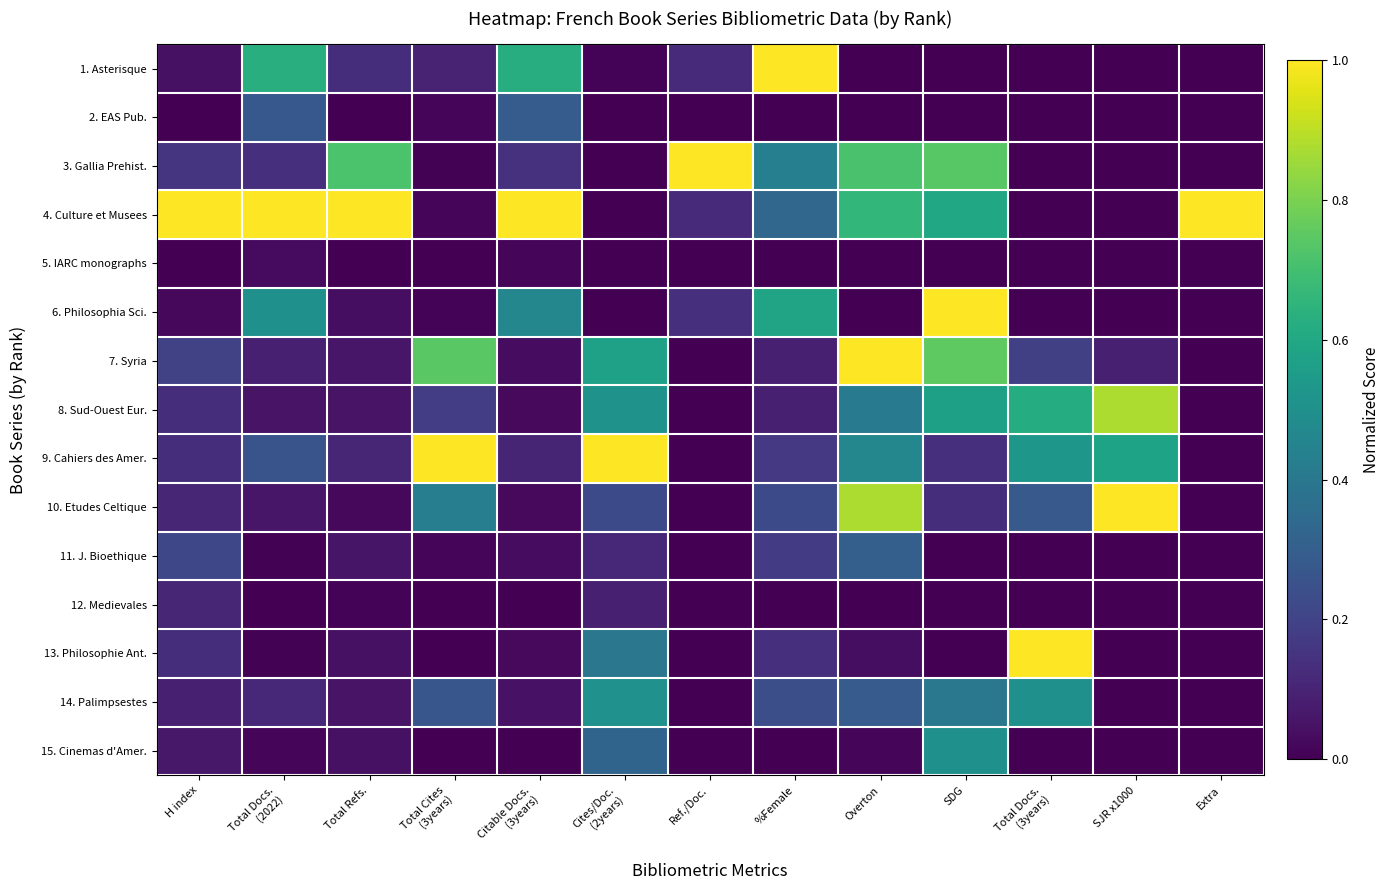

Reading left to right, extract all data points from this chart.

1. Asterisque: H index=0.0	Total Docs.
(2022)=0.6	Total Refs.=0.1	Total Cites
(3years)=0.1	Citable Docs.
(3years)=0.6	Cites/Doc.
(2years)=0.0	Ref./Doc.=0.1	%Female=1.0	Overton=0.0	SDG=0.0	Total Docs.
(3years)=0.0	SJR x1000=0.0	Extra=0.0
2. EAS Pub.: H index=0.0	Total Docs.
(2022)=0.3	Total Refs.=0.0	Total Cites
(3years)=0.0	Citable Docs.
(3years)=0.3	Cites/Doc.
(2years)=0.0	Ref./Doc.=0.0	%Female=0.0	Overton=0.0	SDG=0.0	Total Docs.
(3years)=0.0	SJR x1000=0.0	Extra=0.0
3. Gallia Prehist.: H index=0.2	Total Docs.
(2022)=0.1	Total Refs.=0.7	Total Cites
(3years)=0.0	Citable Docs.
(3years)=0.1	Cites/Doc.
(2years)=0.0	Ref./Doc.=1.0	%Female=0.4	Overton=0.7	SDG=0.7	Total Docs.
(3years)=0.0	SJR x1000=0.0	Extra=0.0
4. Culture et Musees: H index=1.0	Total Docs.
(2022)=1.0	Total Refs.=1.0	Total Cites
(3years)=0.0	Citable Docs.
(3years)=1.0	Cites/Doc.
(2years)=0.0	Ref./Doc.=0.1	%Female=0.3	Overton=0.7	SDG=0.6	Total Docs.
(3years)=0.0	SJR x1000=0.0	Extra=1.0
5. IARC monographs: H index=0.0	Total Docs.
(2022)=0.0	Total Refs.=0.0	Total Cites
(3years)=0.0	Citable Docs.
(3years)=0.0	Cites/Doc.
(2years)=0.0	Ref./Doc.=0.0	%Female=0.0	Overton=0.0	SDG=0.0	Total Docs.
(3years)=0.0	SJR x1000=0.0	Extra=0.0
6. Philosophia Sci.: H index=0.0	Total Docs.
(2022)=0.5	Total Refs.=0.0	Total Cites
(3years)=0.0	Citable Docs.
(3years)=0.5	Cites/Doc.
(2years)=0.0	Ref./Doc.=0.1	%Female=0.6	Overton=0.0	SDG=1.0	Total Docs.
(3years)=0.0	SJR x1000=0.0	Extra=0.0
7. Syria: H index=0.2	Total Docs.
(2022)=0.1	Total Refs.=0.1	Total Cites
(3years)=0.7	Citable Docs.
(3years)=0.0	Cites/Doc.
(2years)=0.6	Ref./Doc.=0.0	%Female=0.1	Overton=1.0	SDG=0.8	Total Docs.
(3years)=0.2	SJR x1000=0.1	Extra=0.0
8. Sud-Ouest Eur.: H index=0.1	Total Docs.
(2022)=0.1	Total Refs.=0.1	Total Cites
(3years)=0.2	Citable Docs.
(3years)=0.0	Cites/Doc.
(2years)=0.5	Ref./Doc.=0.0	%Female=0.1	Overton=0.4	SDG=0.6	Total Docs.
(3years)=0.6	SJR x1000=0.9	Extra=0.0
9. Cahiers des Amer.: H index=0.1	Total Docs.
(2022)=0.3	Total Refs.=0.1	Total Cites
(3years)=1.0	Citable Docs.
(3years)=0.1	Cites/Doc.
(2years)=1.0	Ref./Doc.=0.0	%Female=0.2	Overton=0.5	SDG=0.1	Total Docs.
(3years)=0.5	SJR x1000=0.6	Extra=0.0
10. Etudes Celtique: H index=0.1	Total Docs.
(2022)=0.1	Total Refs.=0.0	Total Cites
(3years)=0.4	Citable Docs.
(3years)=0.0	Cites/Doc.
(2years)=0.2	Ref./Doc.=0.0	%Female=0.2	Overton=0.9	SDG=0.1	Total Docs.
(3years)=0.3	SJR x1000=1.0	Extra=0.0
11. J. Bioethique: H index=0.2	Total Docs.
(2022)=0.0	Total Refs.=0.1	Total Cites
(3years)=0.0	Citable Docs.
(3years)=0.0	Cites/Doc.
(2years)=0.1	Ref./Doc.=0.0	%Female=0.2	Overton=0.3	SDG=0.0	Total Docs.
(3years)=0.0	SJR x1000=0.0	Extra=0.0
12. Medievales: H index=0.1	Total Docs.
(2022)=0.0	Total Refs.=0.0	Total Cites
(3years)=0.0	Citable Docs.
(3years)=0.0	Cites/Doc.
(2years)=0.1	Ref./Doc.=0.0	%Female=0.0	Overton=0.0	SDG=0.0	Total Docs.
(3years)=0.0	SJR x1000=0.0	Extra=0.0
13. Philosophie Ant.: H index=0.1	Total Docs.
(2022)=0.0	Total Refs.=0.0	Total Cites
(3years)=0.0	Citable Docs.
(3years)=0.0	Cites/Doc.
(2years)=0.4	Ref./Doc.=0.0	%Female=0.1	Overton=0.0	SDG=0.0	Total Docs.
(3years)=1.0	SJR x1000=0.0	Extra=0.0
14. Palimpsestes: H index=0.1	Total Docs.
(2022)=0.1	Total Refs.=0.1	Total Cites
(3years)=0.3	Citable Docs.
(3years)=0.0	Cites/Doc.
(2years)=0.5	Ref./Doc.=0.0	%Female=0.2	Overton=0.3	SDG=0.4	Total Docs.
(3years)=0.5	SJR x1000=0.0	Extra=0.0
15. Cinemas d'Amer.: H index=0.1	Total Docs.
(2022)=0.0	Total Refs.=0.0	Total Cites
(3years)=0.0	Citable Docs.
(3years)=0.0	Cites/Doc.
(2years)=0.3	Ref./Doc.=0.0	%Female=0.0	Overton=0.0	SDG=0.5	Total Docs.
(3years)=0.0	SJR x1000=0.0	Extra=0.0